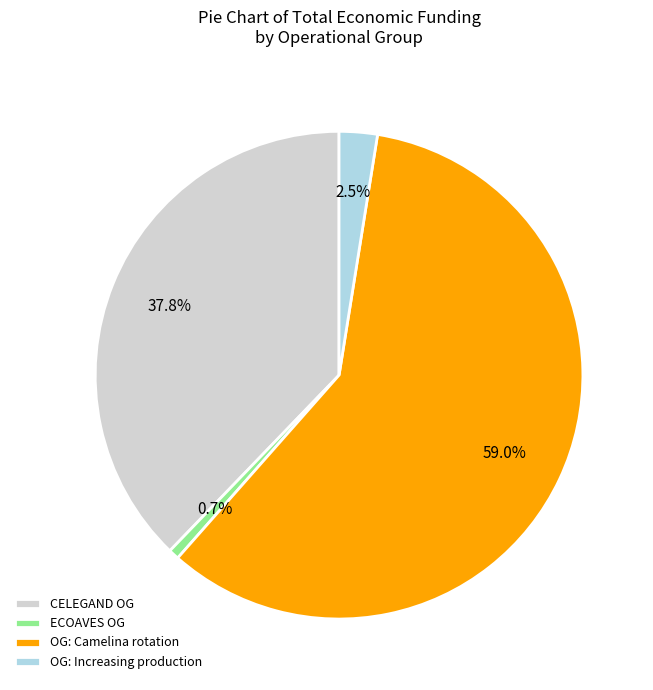

What is the total percentage of ECOAVES OG and OG: Increasing production?

3.2%